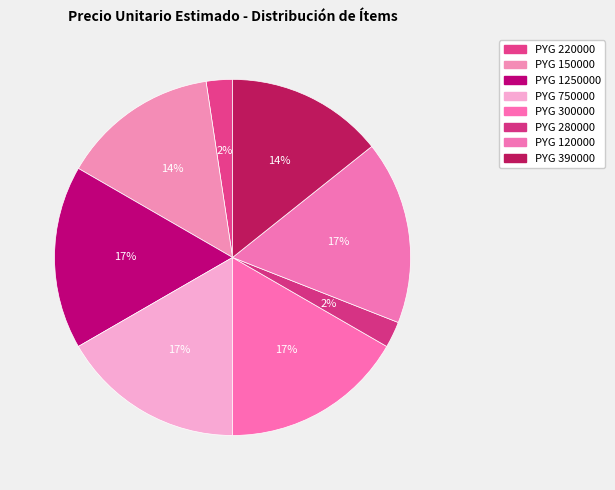

How many segments does this pie chart have?

8